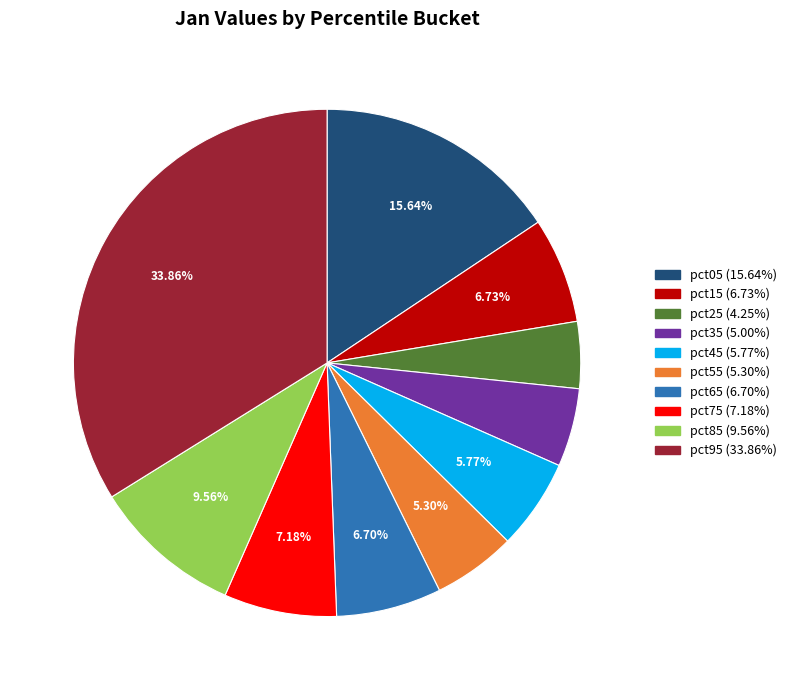

Count the number of slices in the pie.

10